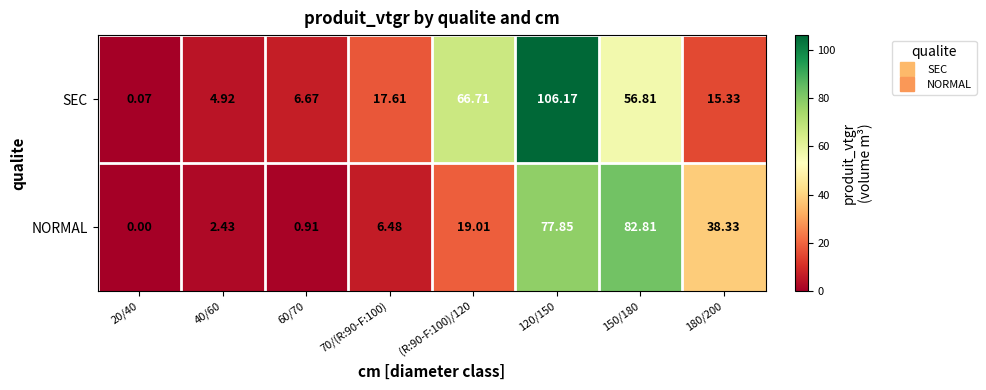

Which series has the largest range (max minus min)?

SEC